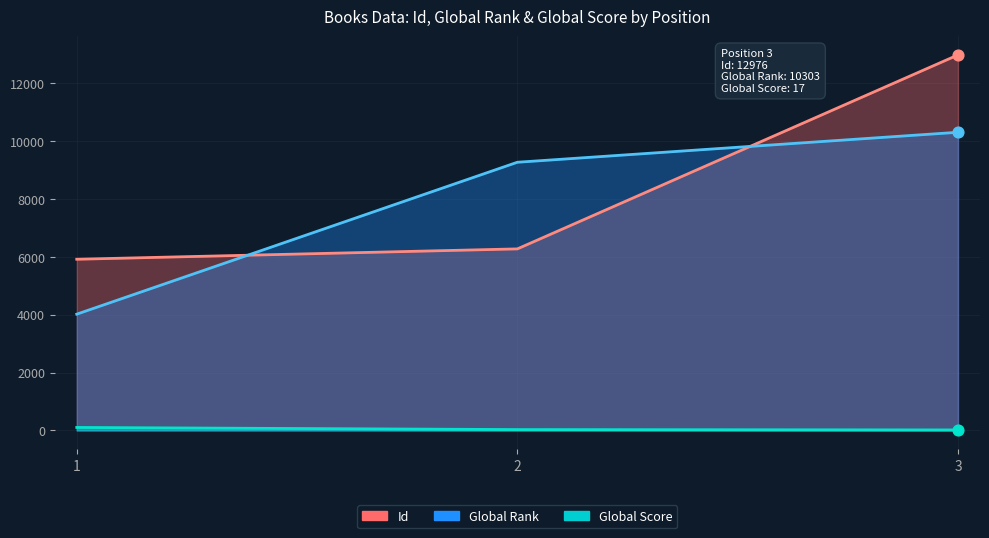

At which category is the sum across all series the highest?

3